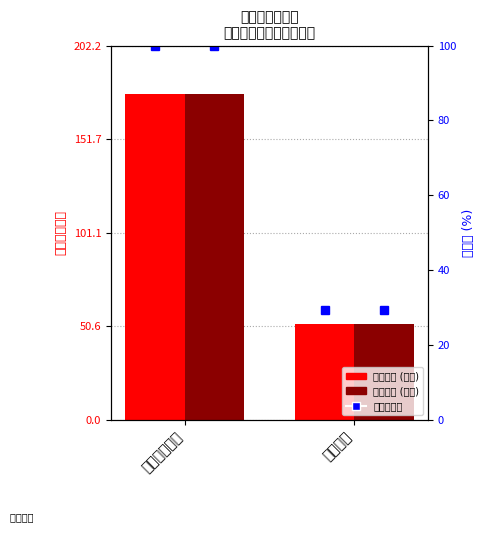

Rank the categories by 本年收入 value from lowest to highest.

其他支出, 城乡社区支出